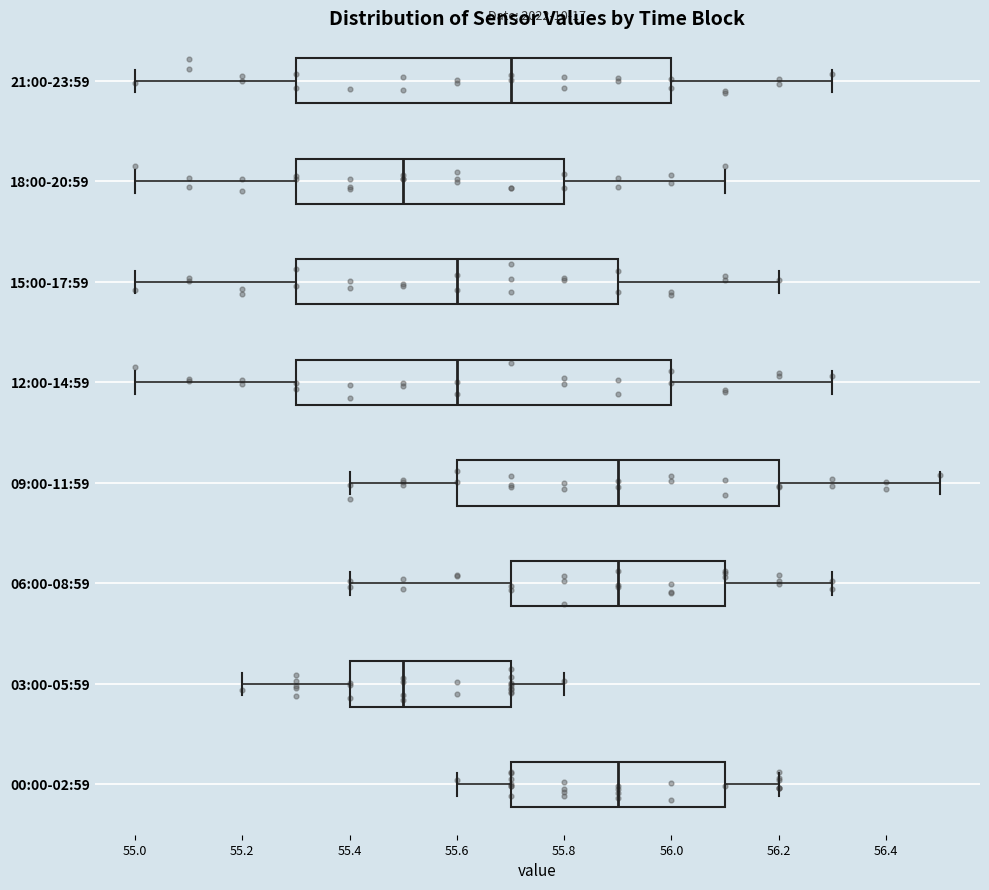

Reading bottom to top, transcribe this box plot: for each box, give where its median line is, the range the box spans, and where its two whiskers end, as read against the x-axis. The values are not printed on the chart, so give them approximately, as read against the axis.

00:00-02:59: median 55.9, box 55.7 to 56.1, whiskers 55.6 to 56.2
03:00-05:59: median 55.5, box 55.4 to 55.7, whiskers 55.2 to 55.8
06:00-08:59: median 55.9, box 55.7 to 56.1, whiskers 55.4 to 56.3
09:00-11:59: median 55.9, box 55.6 to 56.2, whiskers 55.4 to 56.5
12:00-14:59: median 55.6, box 55.3 to 56.0, whiskers 55.0 to 56.3
15:00-17:59: median 55.6, box 55.3 to 55.9, whiskers 55.0 to 56.2
18:00-20:59: median 55.5, box 55.3 to 55.8, whiskers 55.0 to 56.1
21:00-23:59: median 55.7, box 55.3 to 56.0, whiskers 55.0 to 56.3